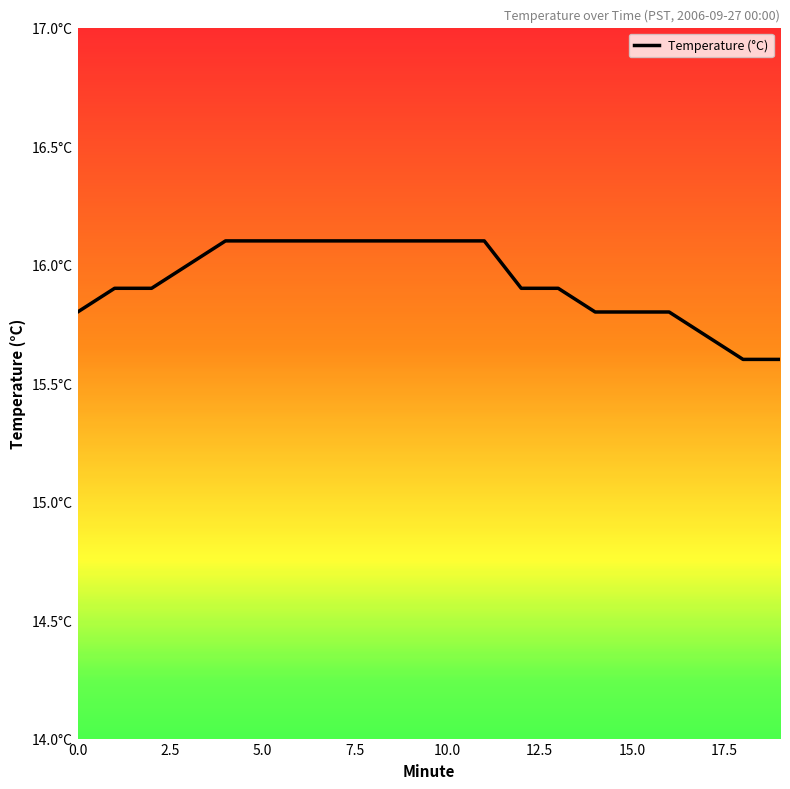

What is the greatest value displayed?

16.1